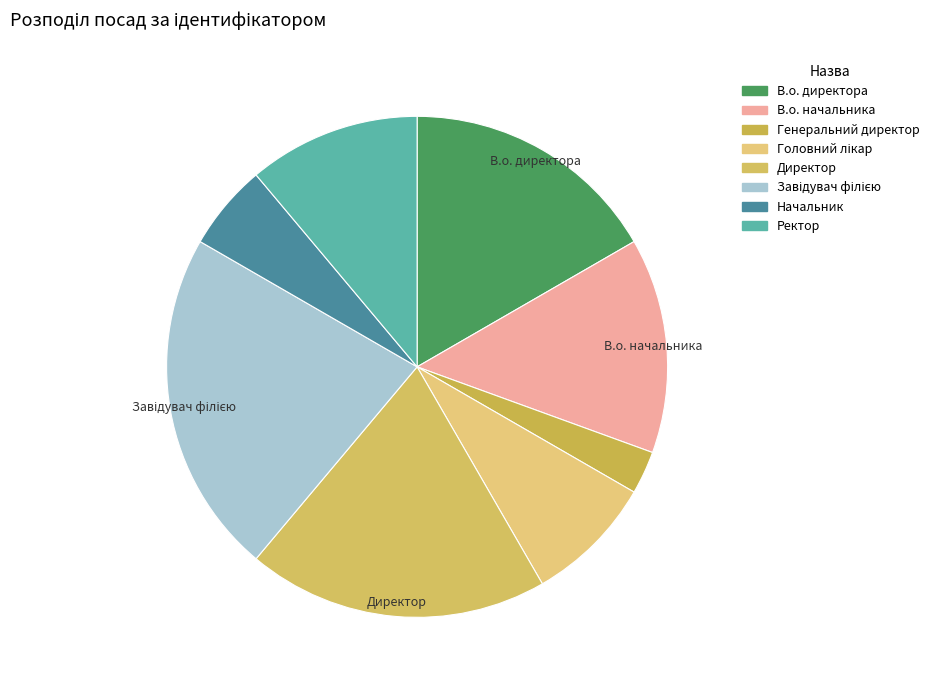

Count the number of slices in the pie.

8